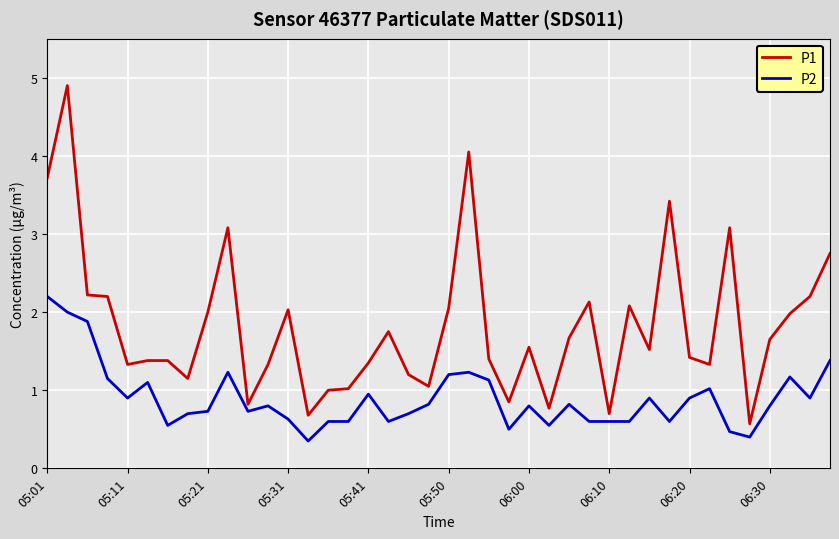

What is the minimum value for P1?

0.6